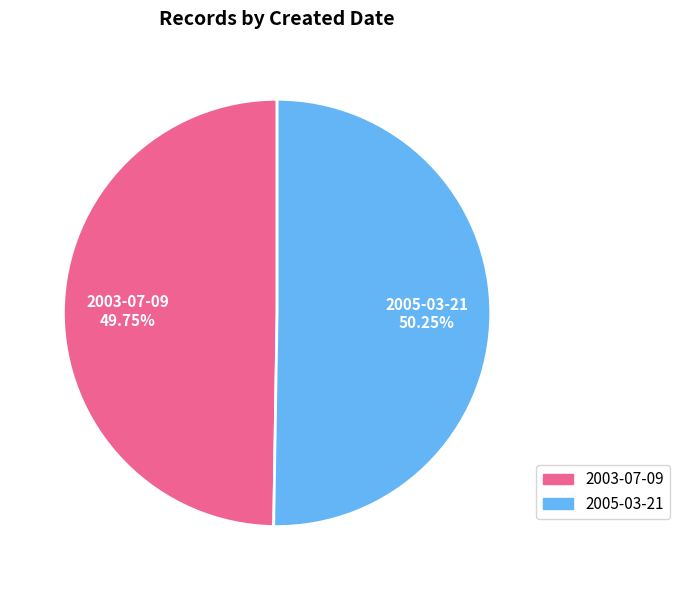

Between 2005-03-21 and 2003-07-09, which is larger?

2005-03-21